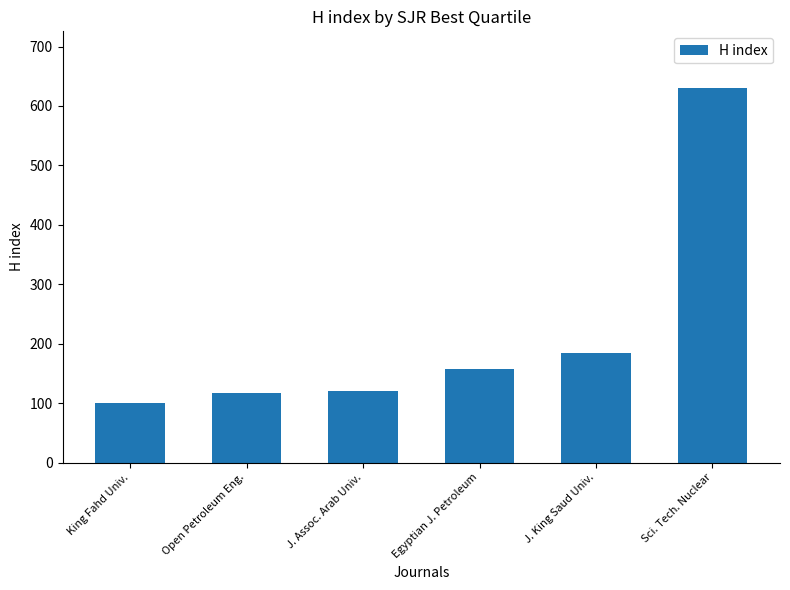

What is the label of the 3rd bar from the left?

J. Assoc. Arab Univ.